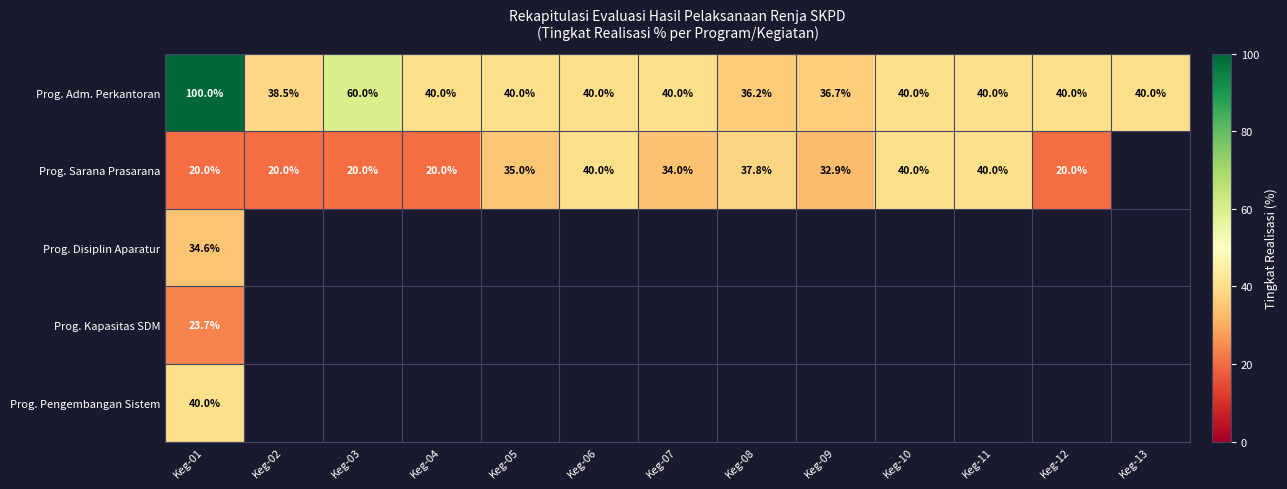

What is the difference between the maximum and second lowest values in the Prog. Adm. Perkantoran series?

63.3